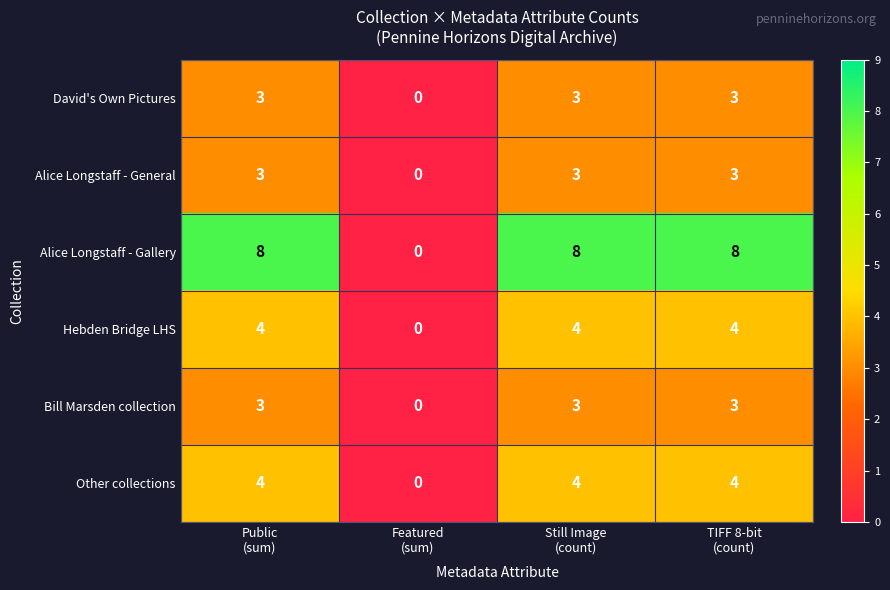

What is the difference between the maximum and minimum values in the Bill Marsden collection series?

3